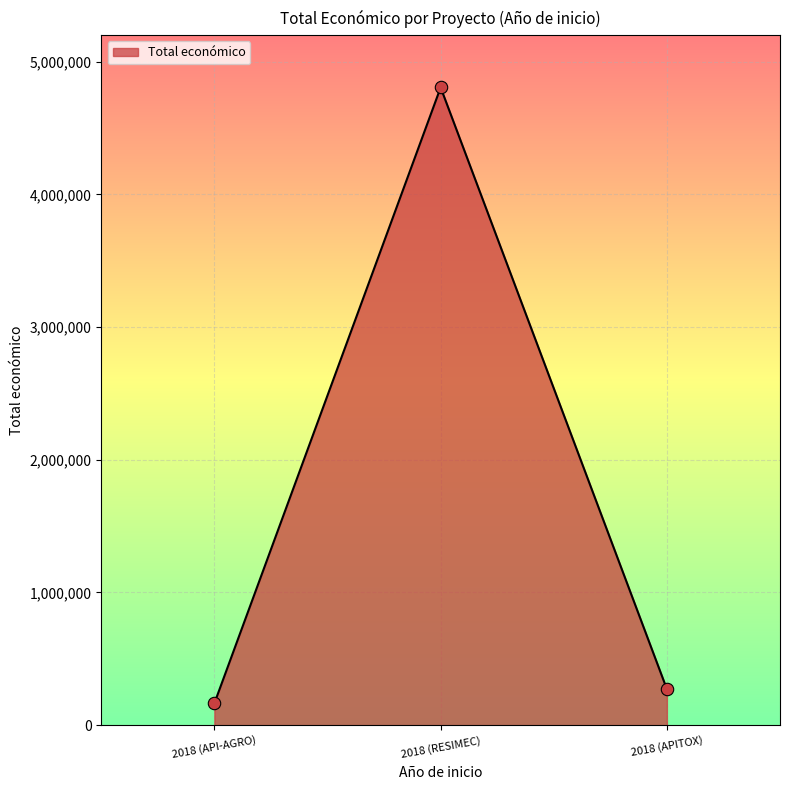

What is the change in value from 2018 (API-AGRO) to 2018 (RESIMEC)?

+4640923